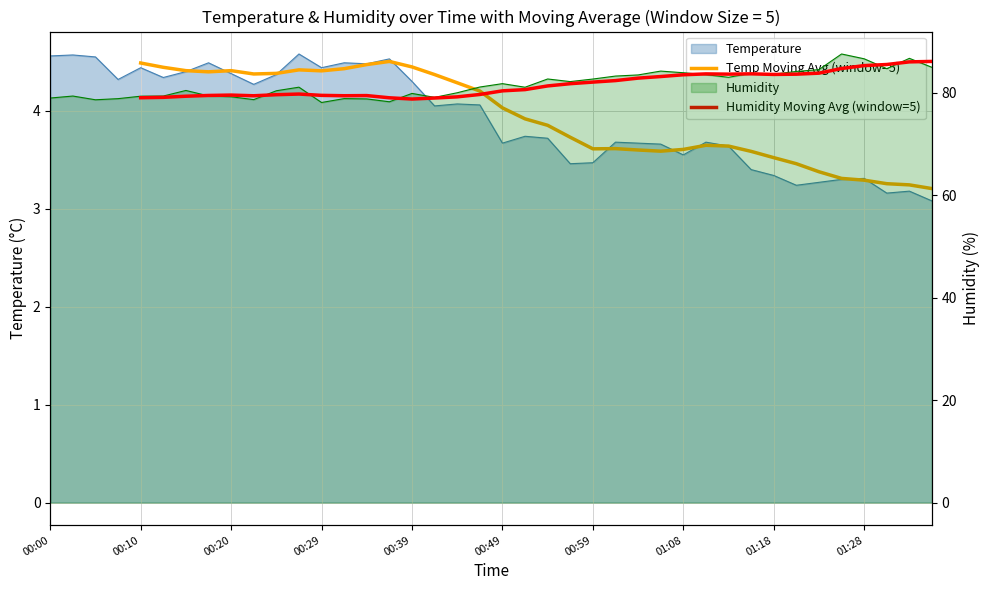

How many values in the Temp Moving Avg (window=5) series exceed 3?

36